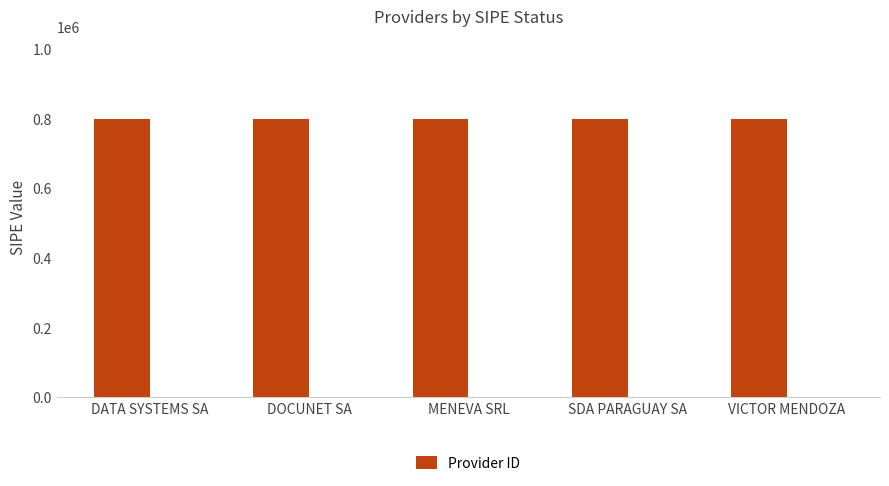

What is the minimum value for Provider ID?

796719